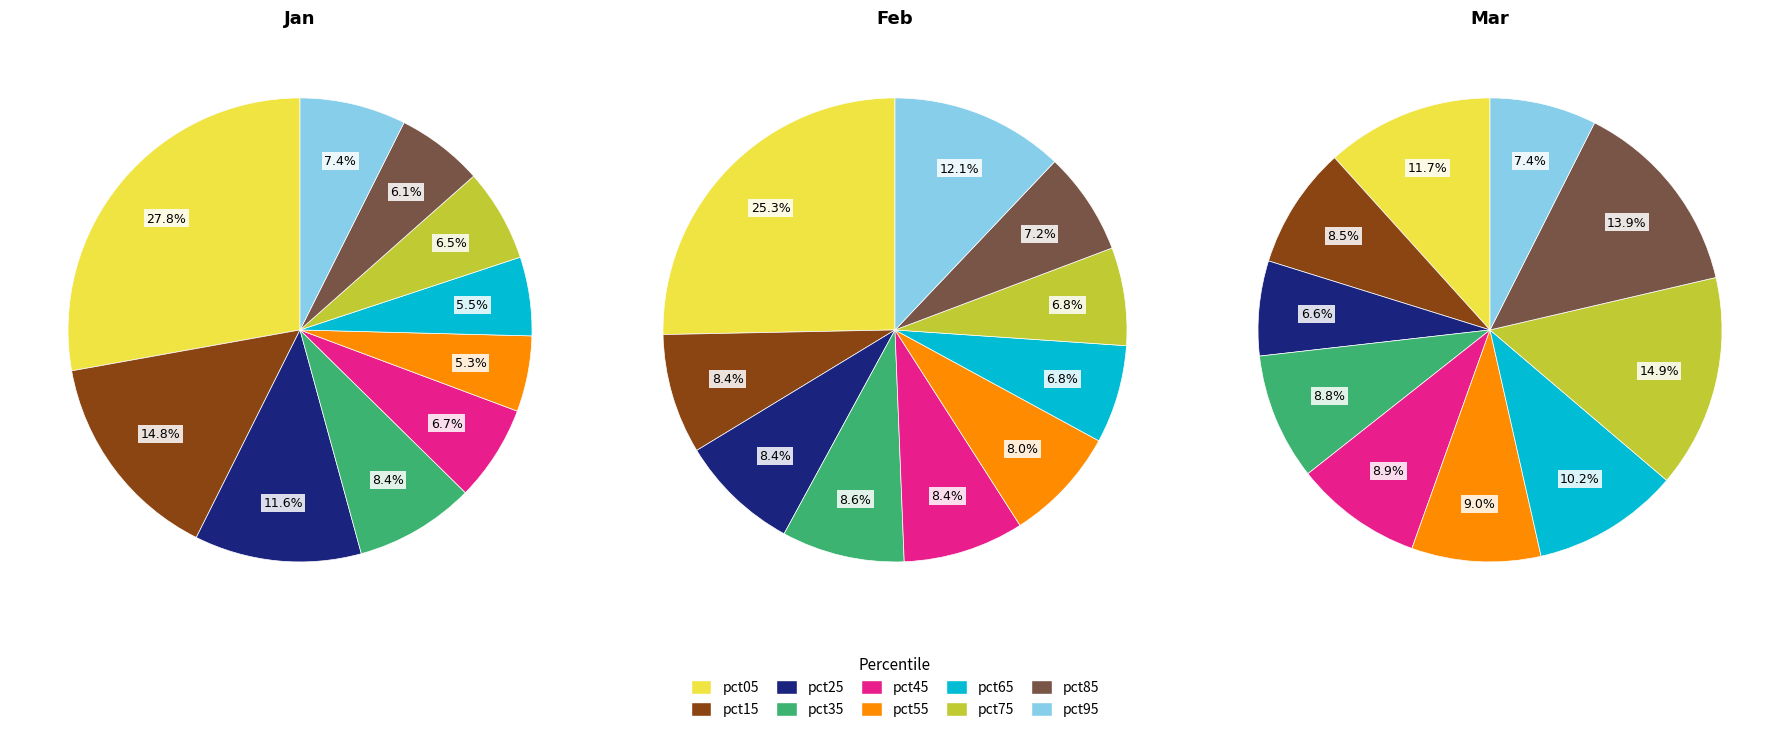

Is pct75 the majority of the pie?

No